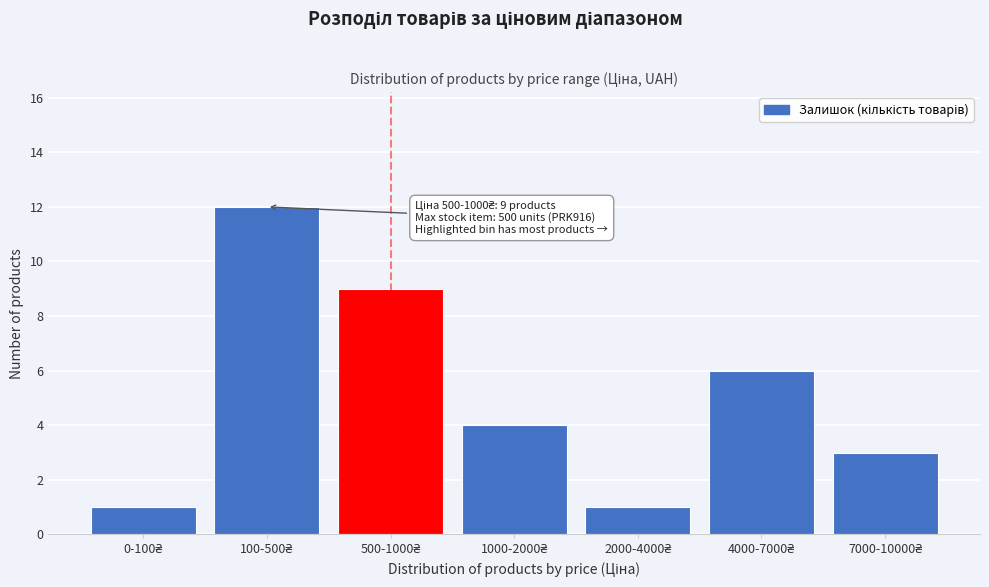

Reading right to left, extract all data points from this chart.

3	6	1	4	9	12	1